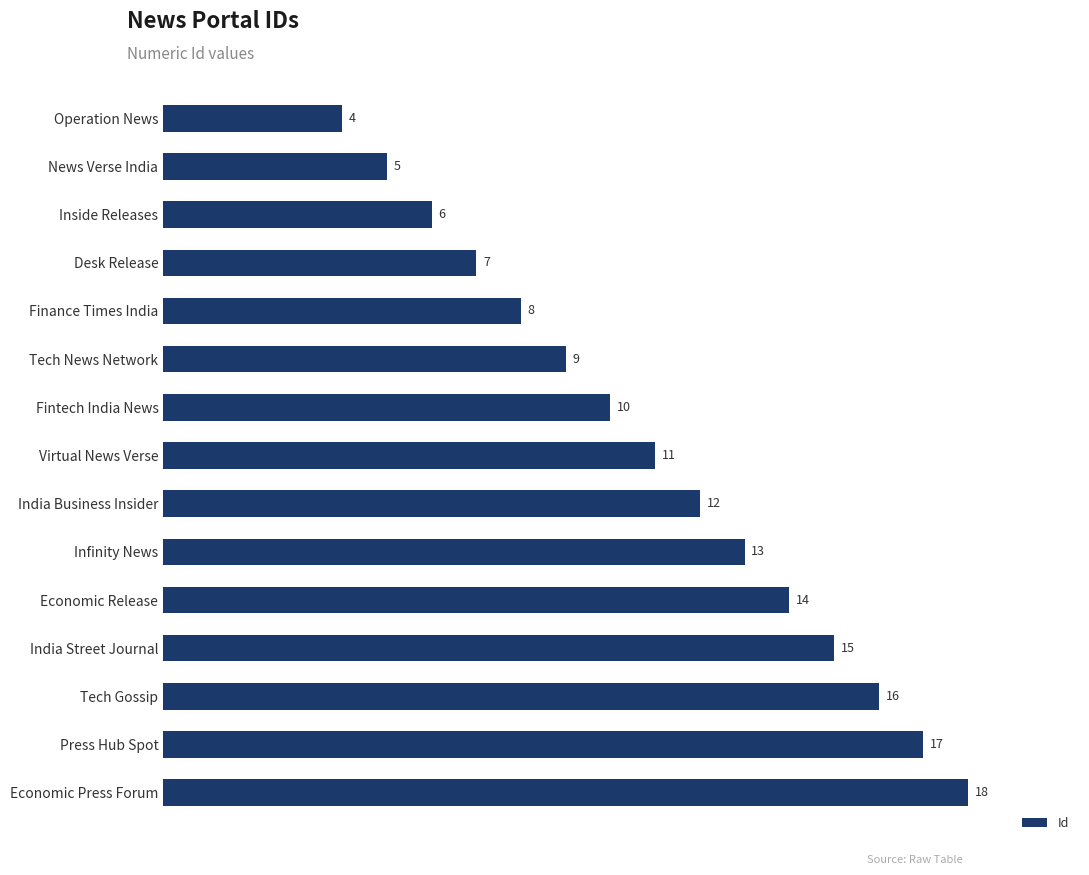

How many distinct data groups are displayed?

1